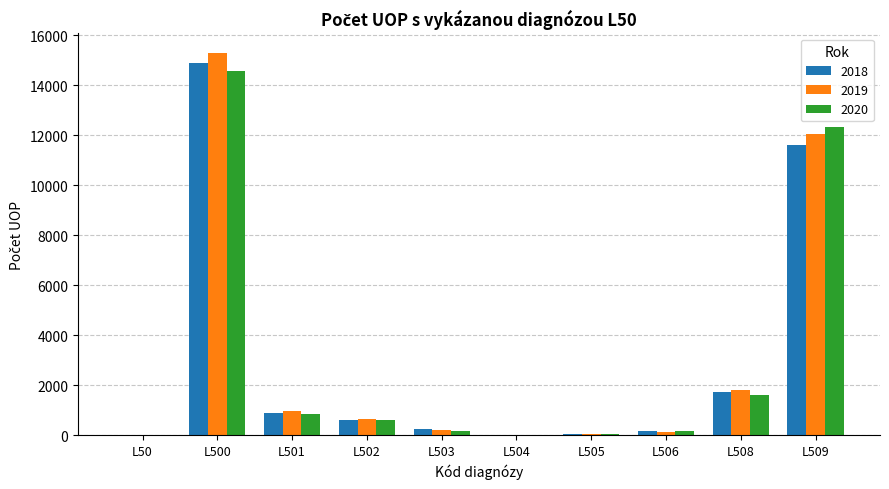

At which category is the sum across all series the highest?

L500